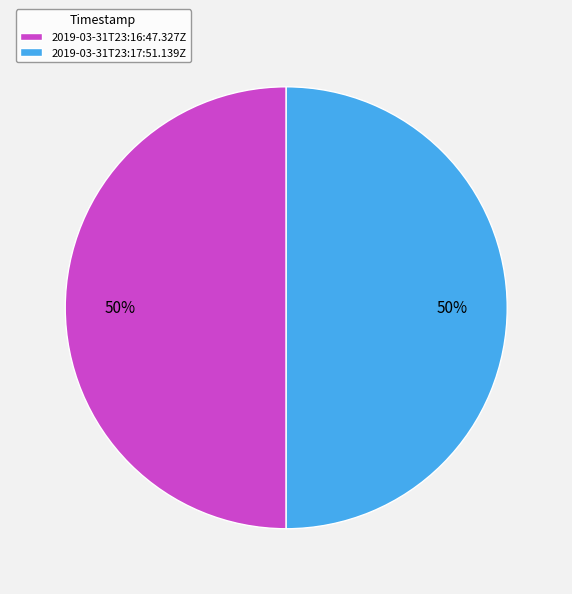

Count the number of slices in the pie.

2